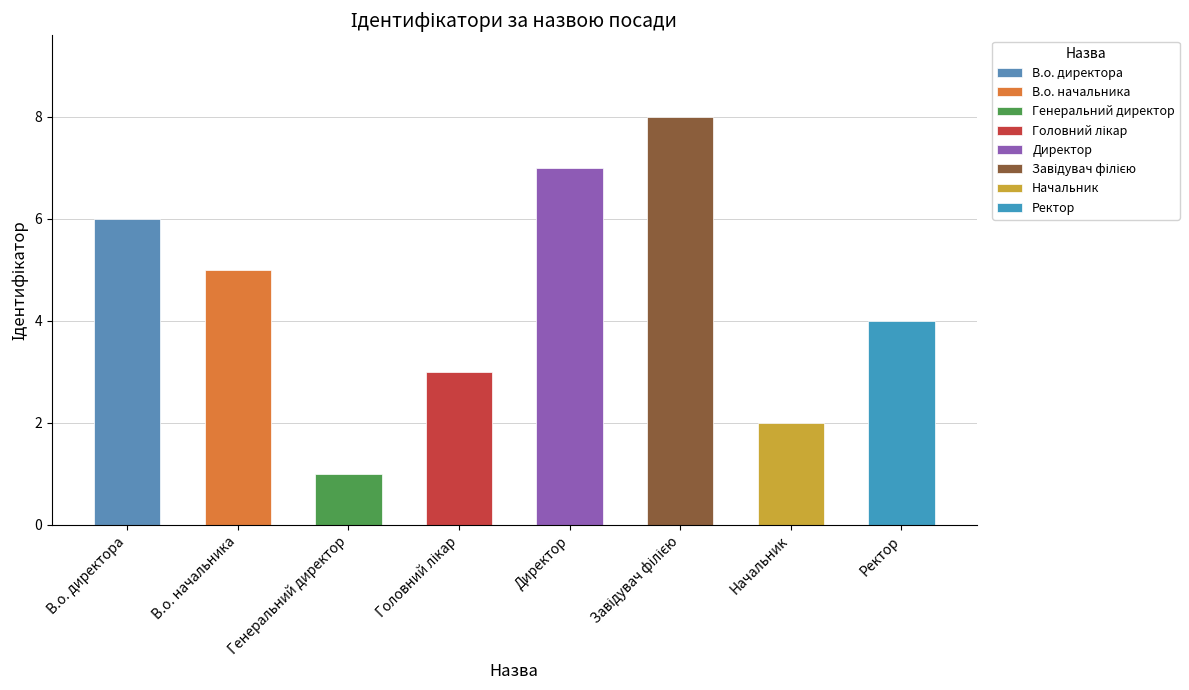

The chart shows a value of 5 at В.о. начальника. True or false?

True